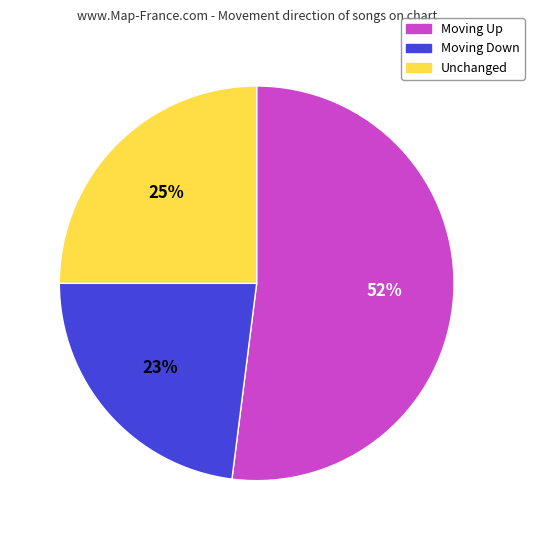

To the nearest percent, what is the difference between the largest and smallest slice percentages?

29%